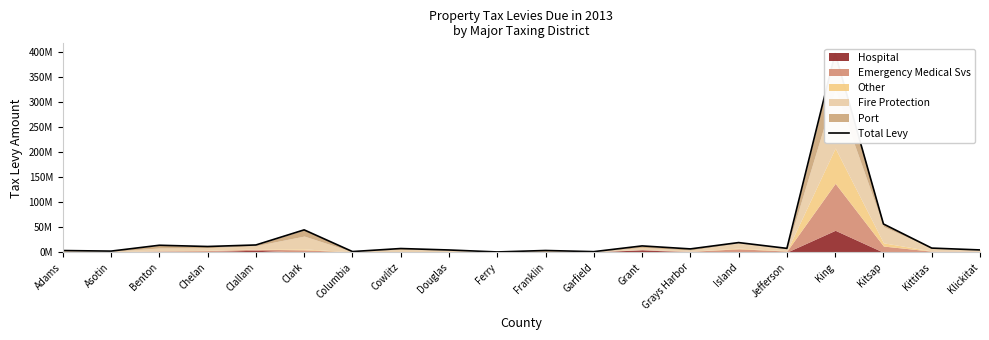

Reading left to right, what are all the values shown in this chart?

Adams=3539737	Asotin=2405704	Benton=14112087	Chelan=11635292	Clallam=14677862	Clark=44909972	Columbia=1513270	Cowlitz=7575778	Douglas=4661694	Ferry=726132	Franklin=3654422	Garfield=1336171	Grant=12801989	Grays Harbor=6822882	Island=19466116	Jefferson=7910915	King=398139027	Kitsap=56678858	Kittitas=8451195	Klickitat=4753162